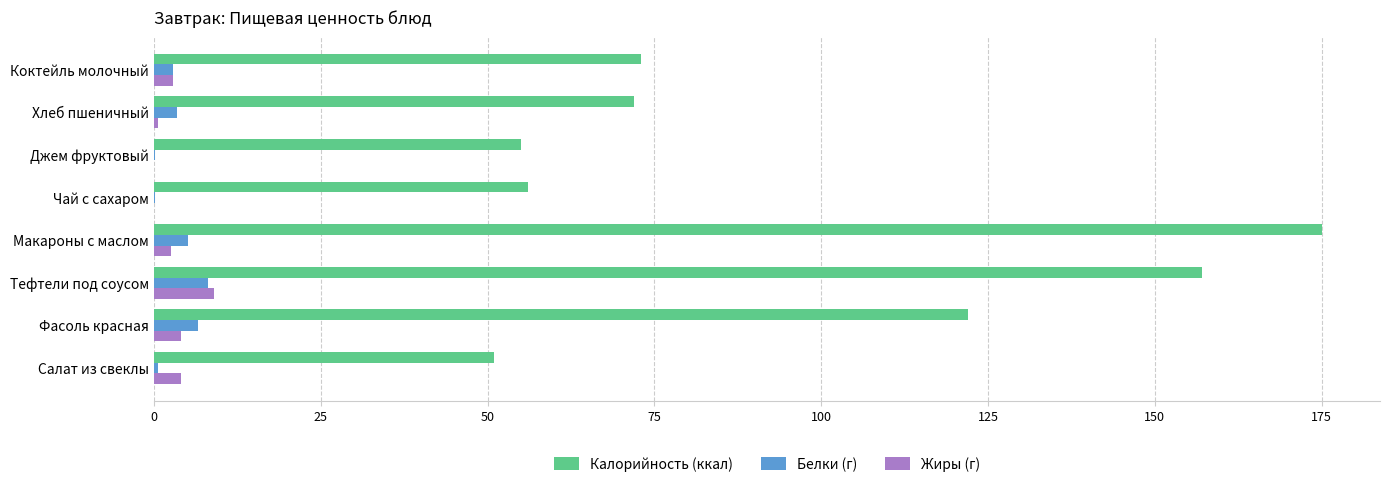

Between Фасоль красная and Макароны с маслом, which series saw the biggest shift?

Калорийность (ккал)